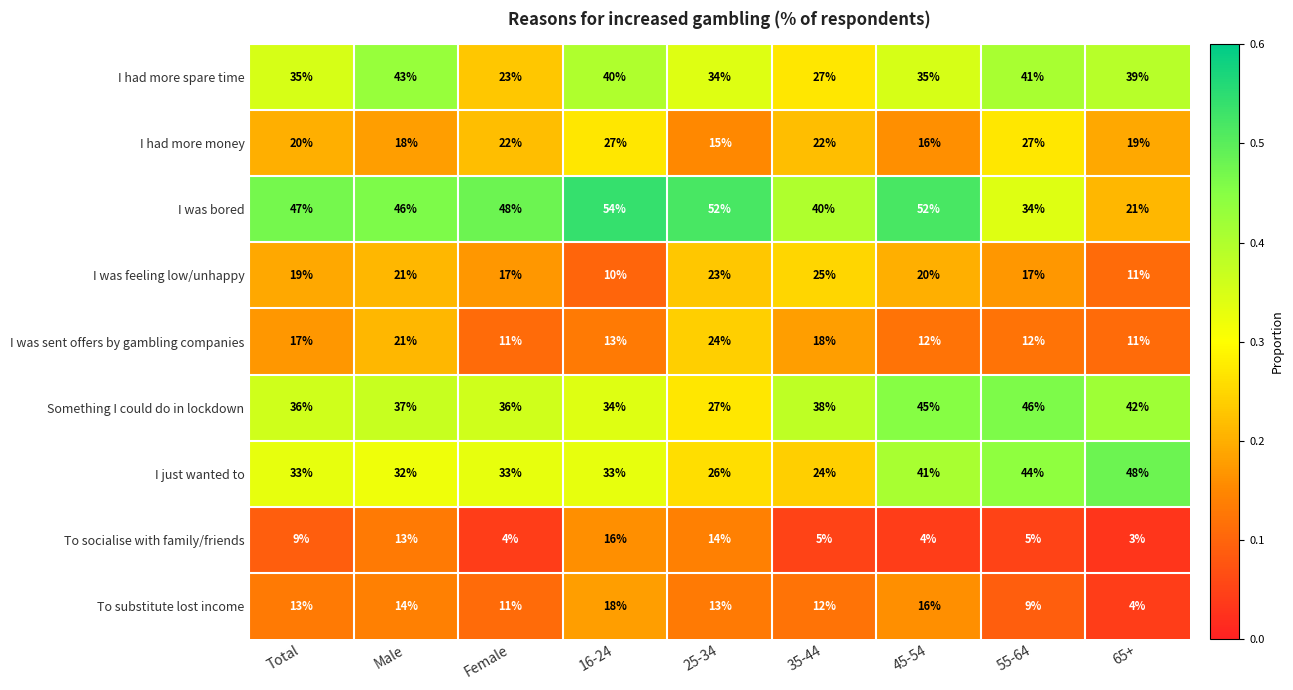

At which category does the chart reach its peak across all series?

16-24